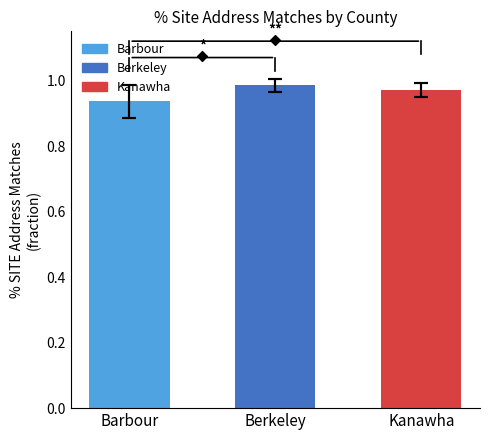

Which has a higher value, Kanawha or Berkeley?

Berkeley